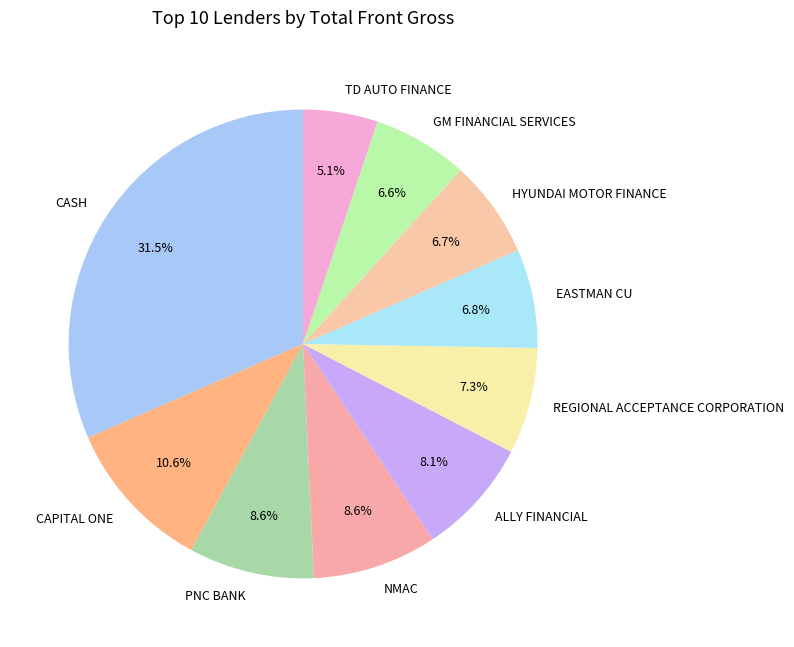

To the nearest percent, what percentage of the pie is TD AUTO FINANCE?

5%